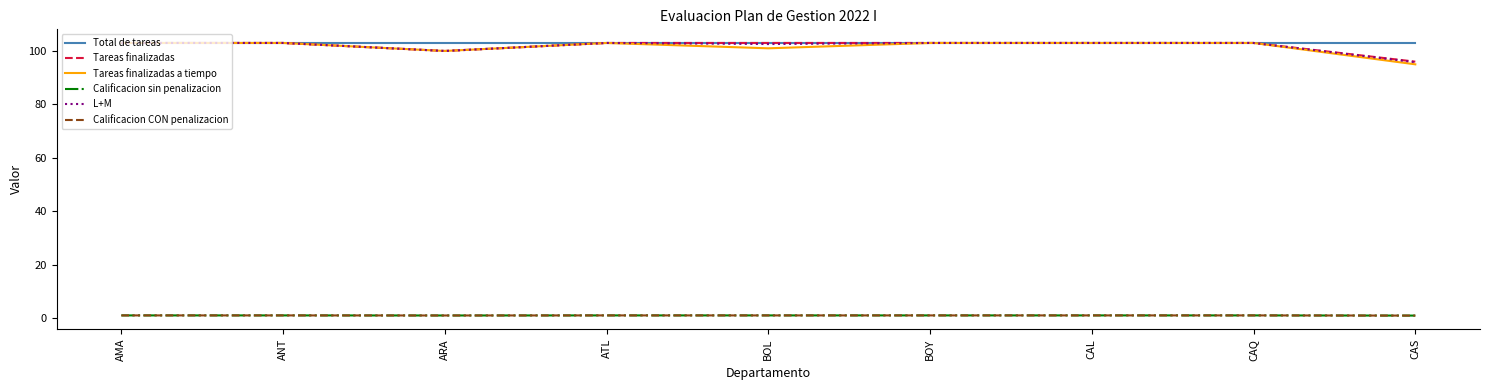

True or false: Calificacion sin penalizacion and Total de tareas cross at least once.

False